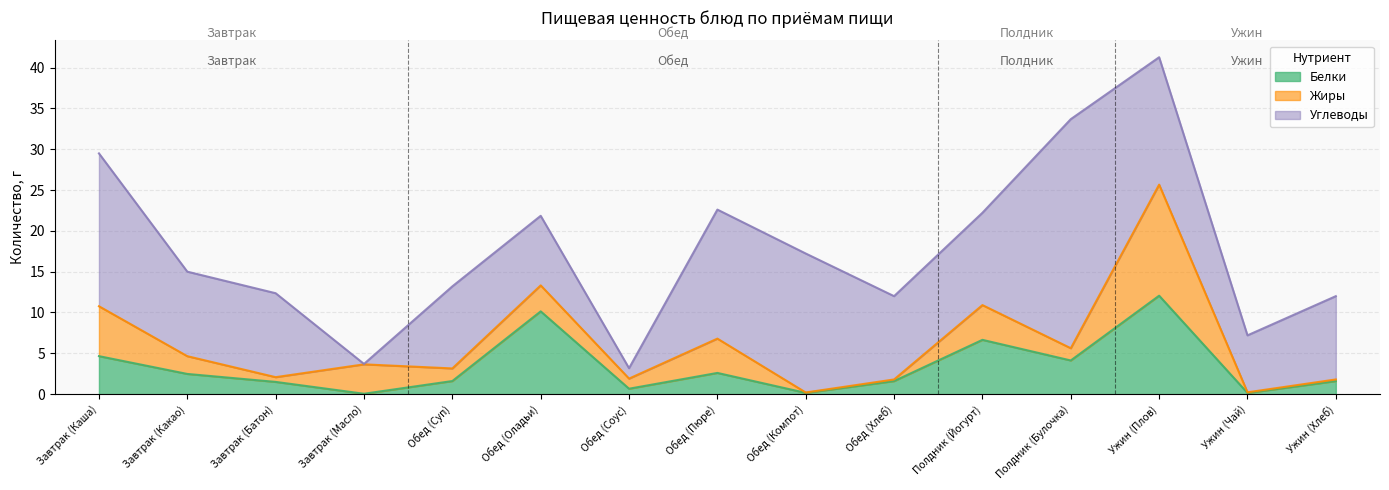

What is the label of the 13th point from the left?

Ужин (Плов)